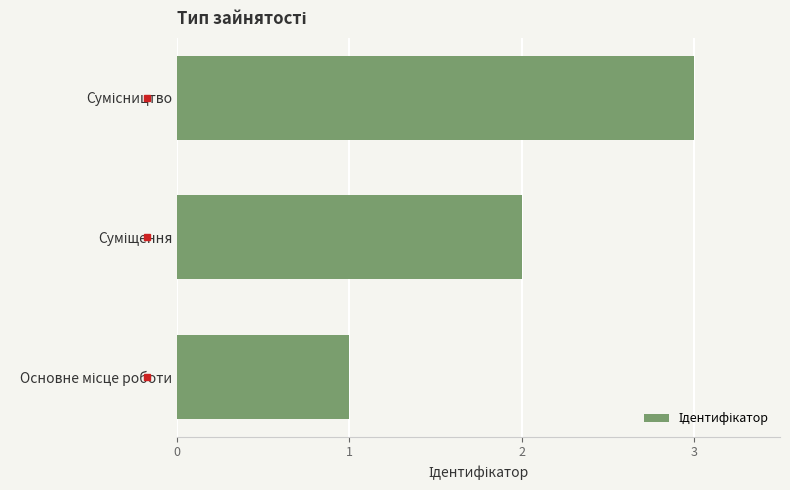

What is the greatest value displayed?

3